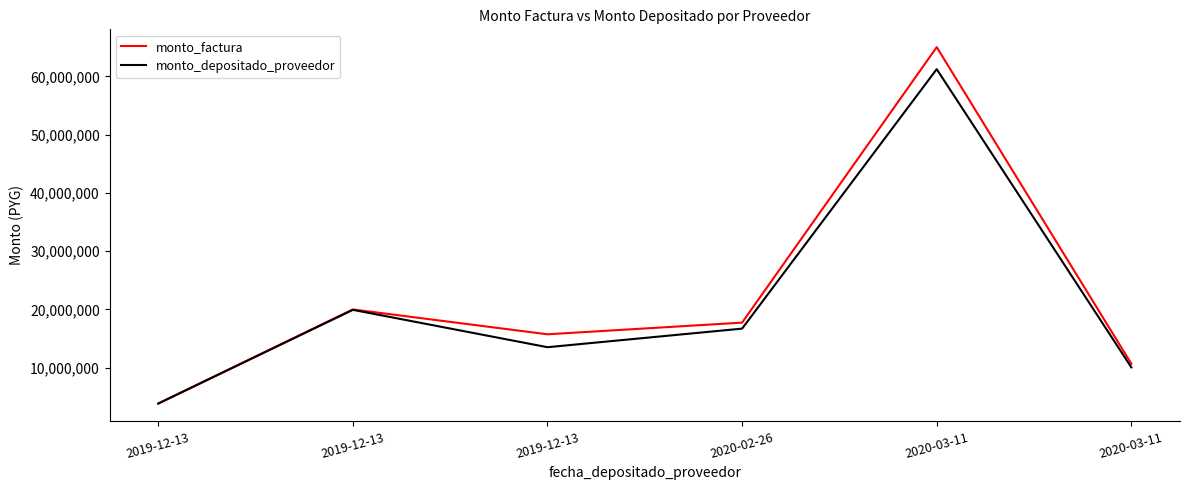

What is the difference between the monto_depositado_proveedor values at 2020-03-11 and 2019-12-13?

41295818